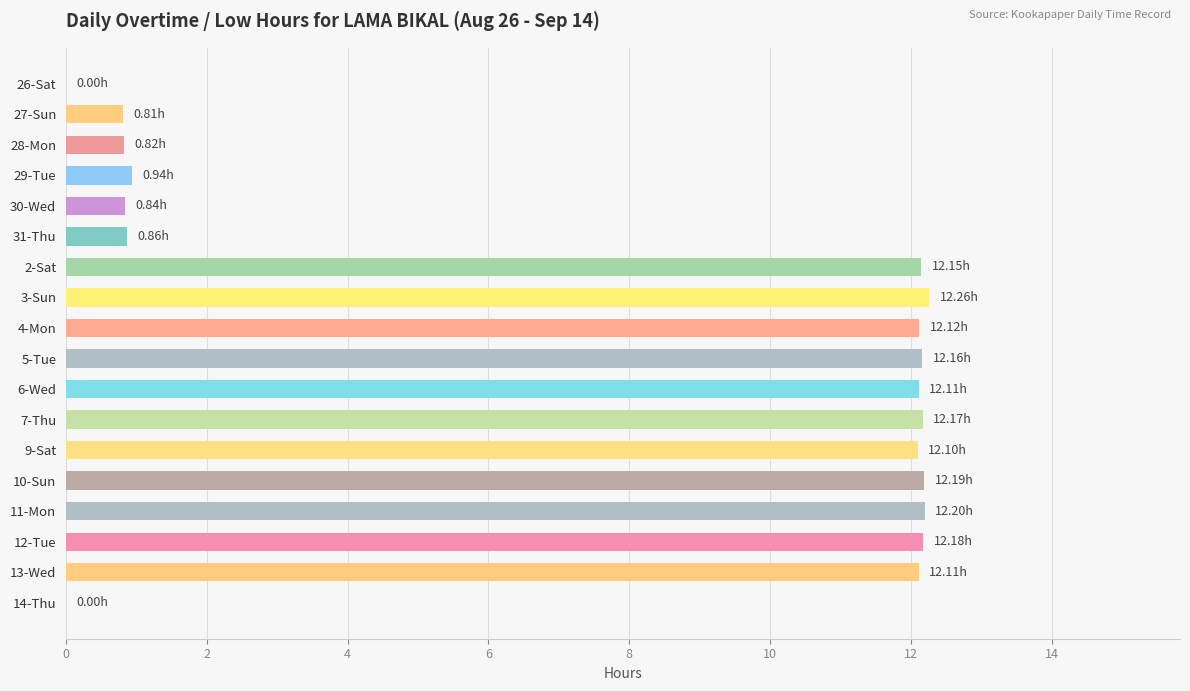

What is the change in value from 13-Wed to 14-Thu?

-12.1